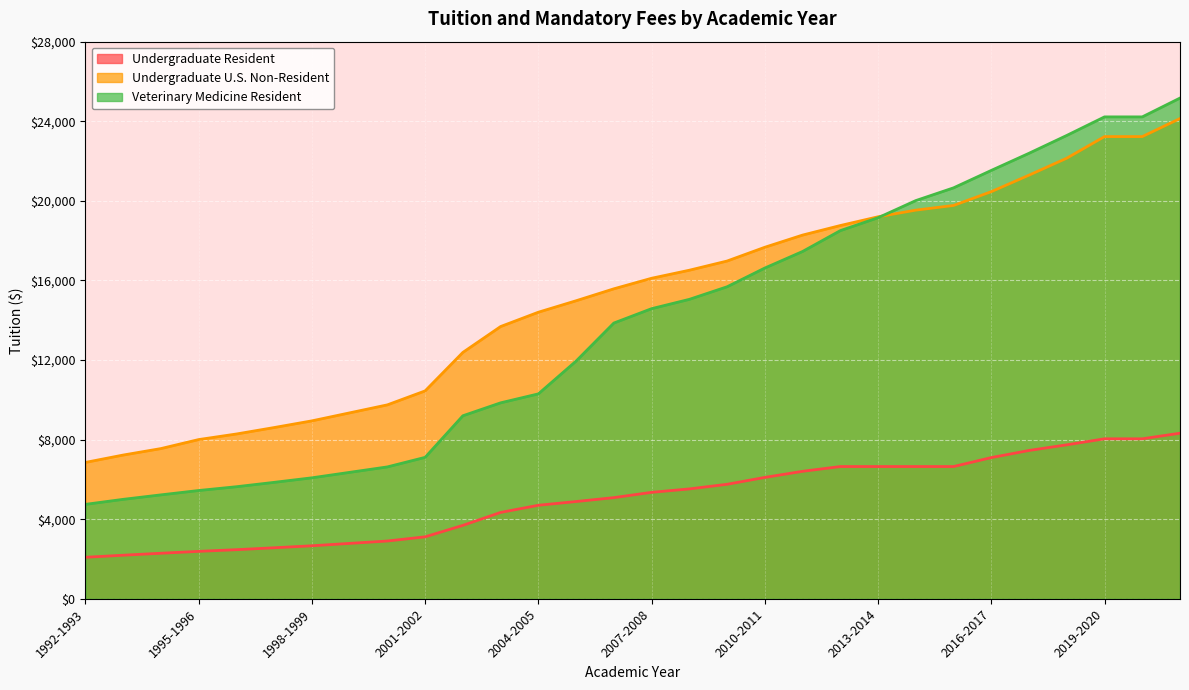

Which series ends up on top after the final intersection of Veterinary Medicine Resident and Undergraduate U.S. Non-Resident?

Veterinary Medicine Resident